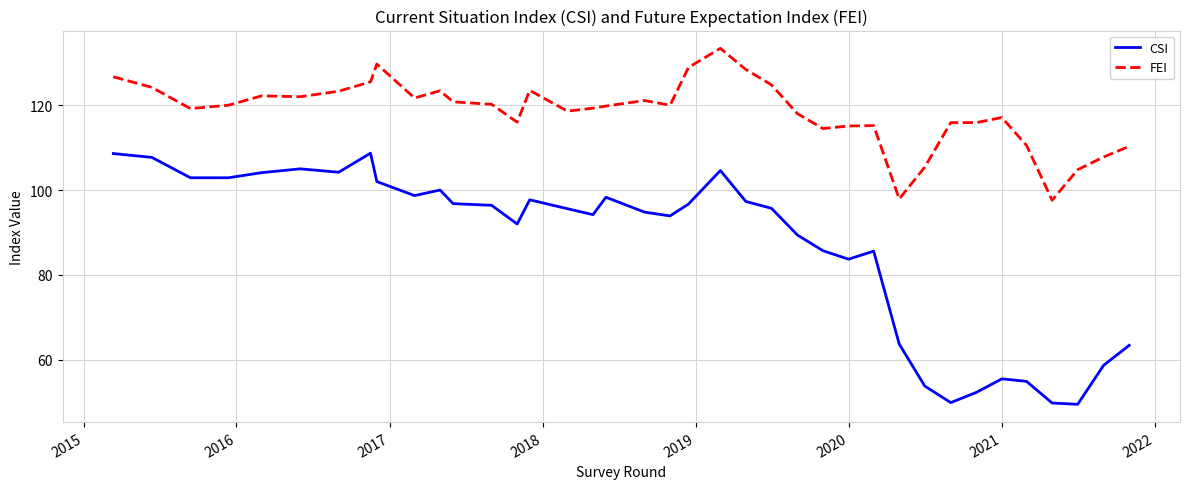

What are all the series names shown in the legend?

CSI, FEI